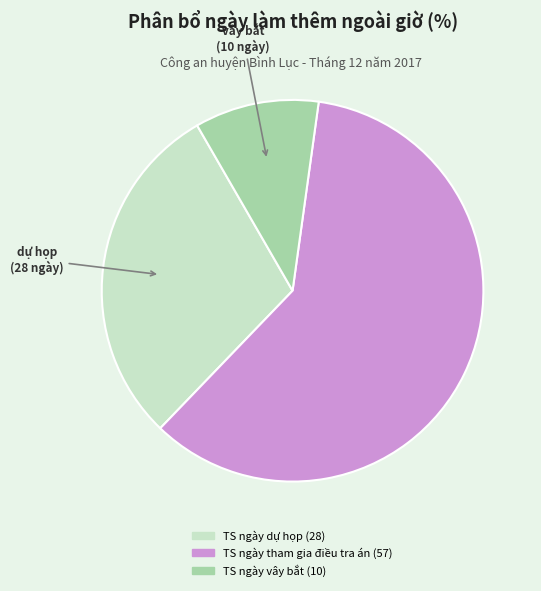

Approximately how many times larger is the value at TS ngày tham gia điều tra án compared to TS ngày vây bắt?

5.7